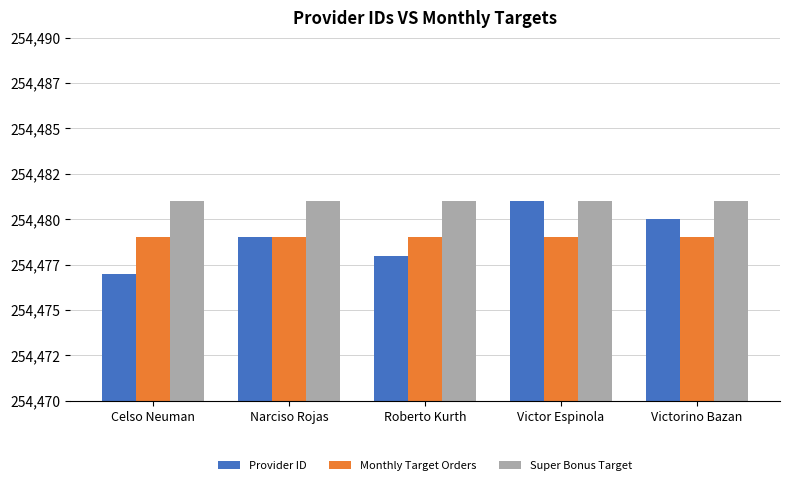

At how many categories does at least one series exceed 254479?

5